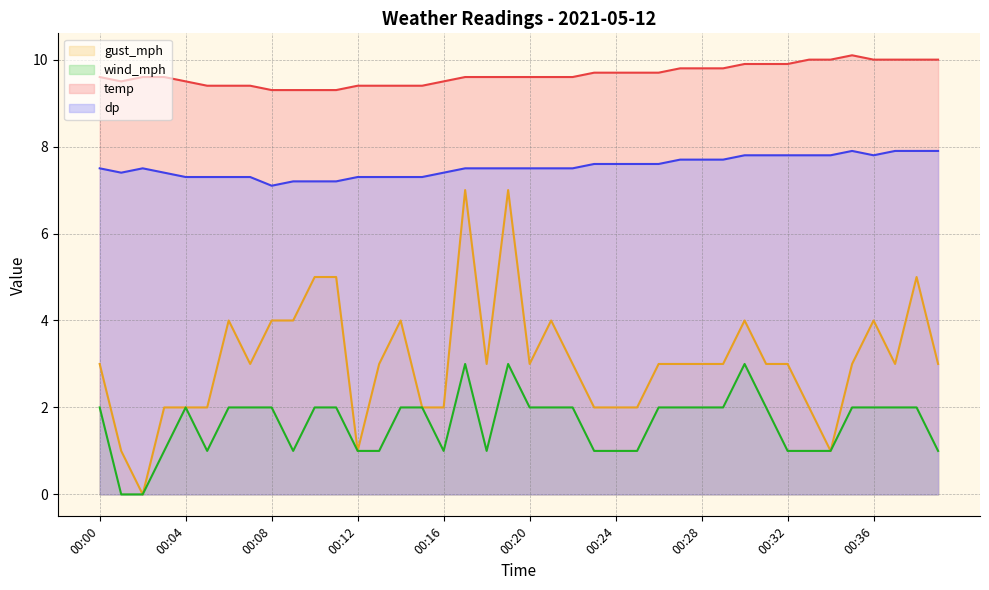

What is the sum of the wind_mph values at 00:36 and 00:14?

4.0